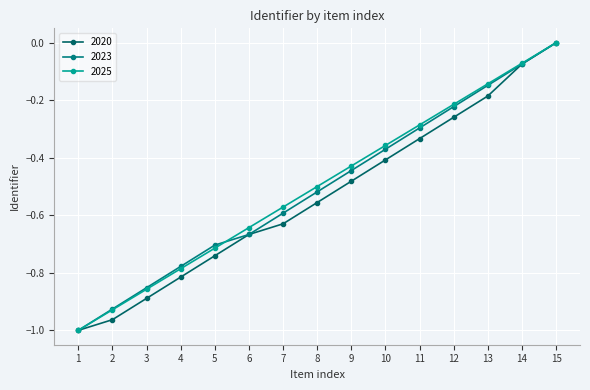

What are all the series names shown in the legend?

2020, 2023, 2025